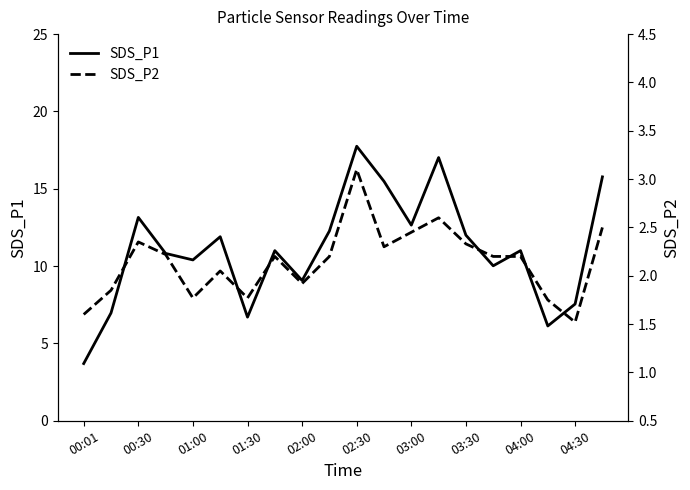

At which label does SDS_P1 reach its peak?

02:30